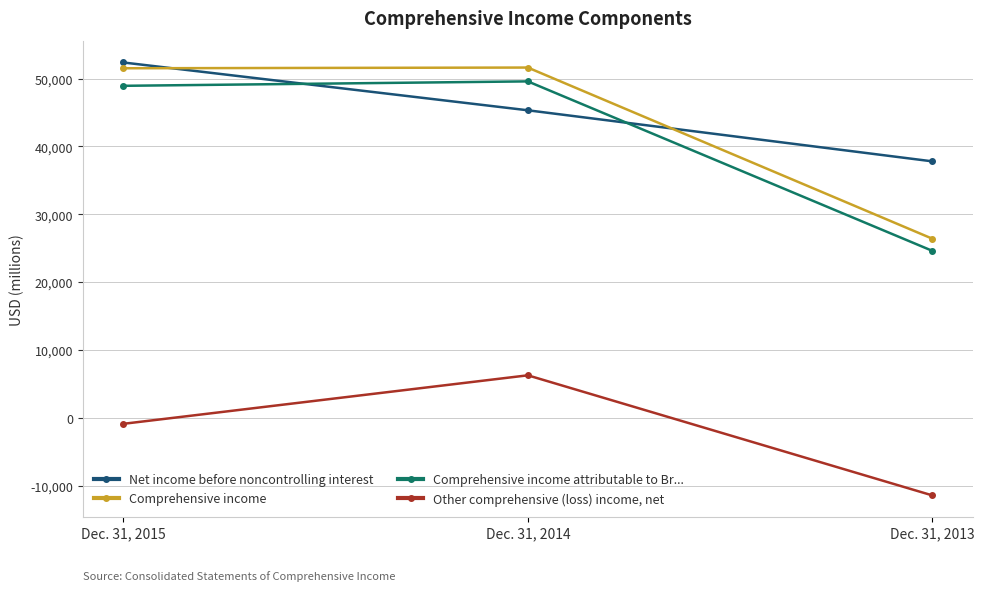

What is the sum of all Net income before noncontrolling interest values?

135495